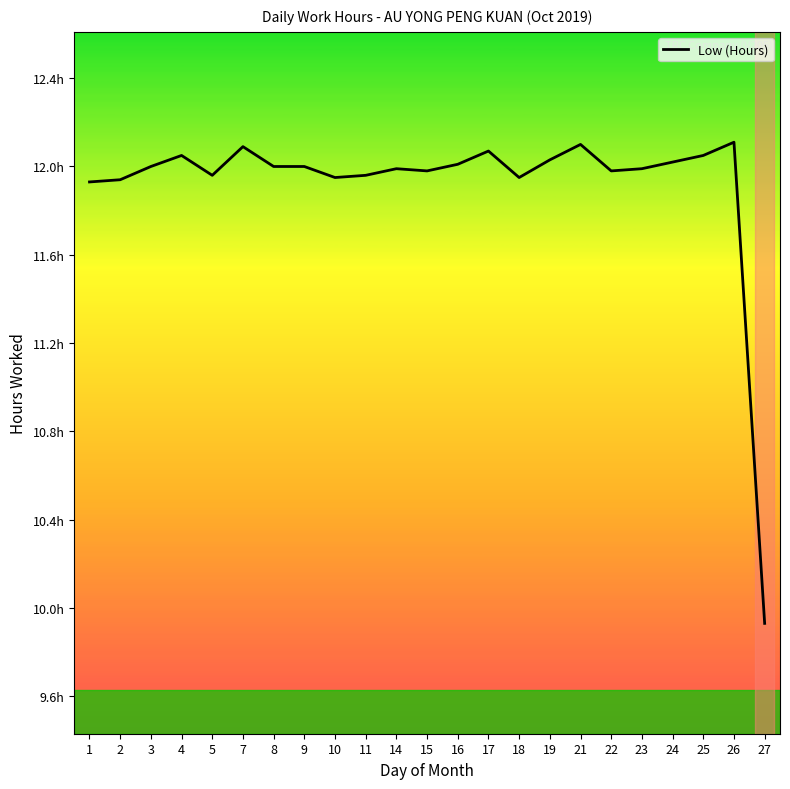

Where is the data nearest to the value 11?

1